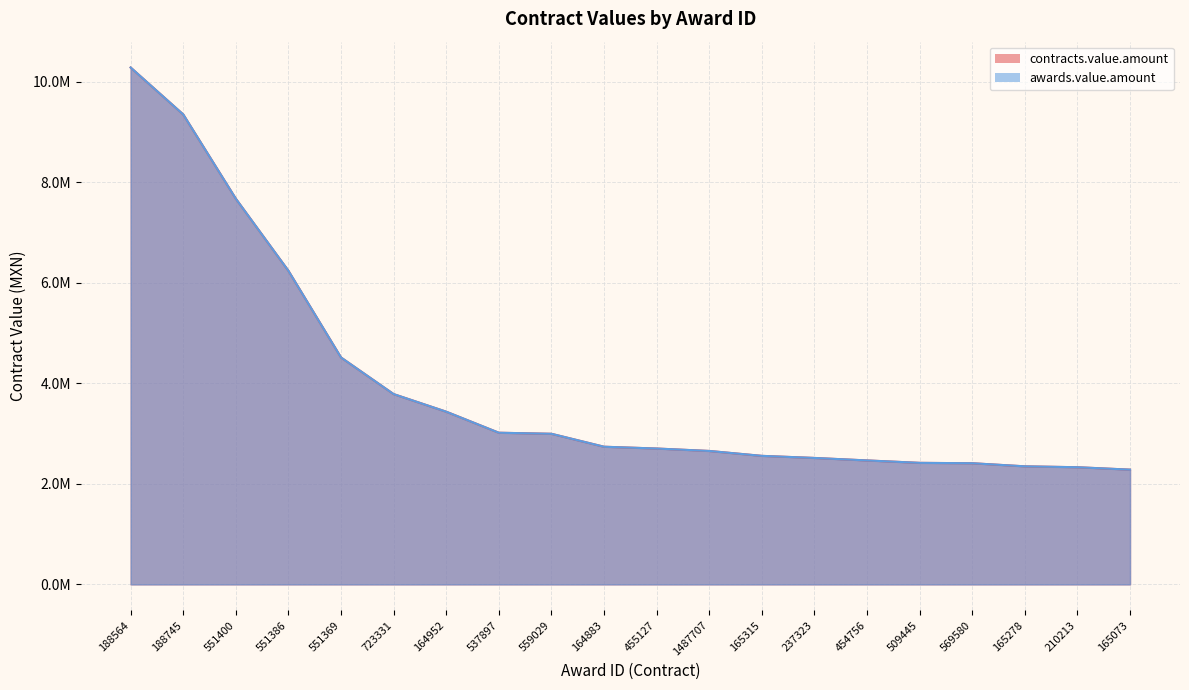

What is the sum of all awards.value.amount values?

78757978.5